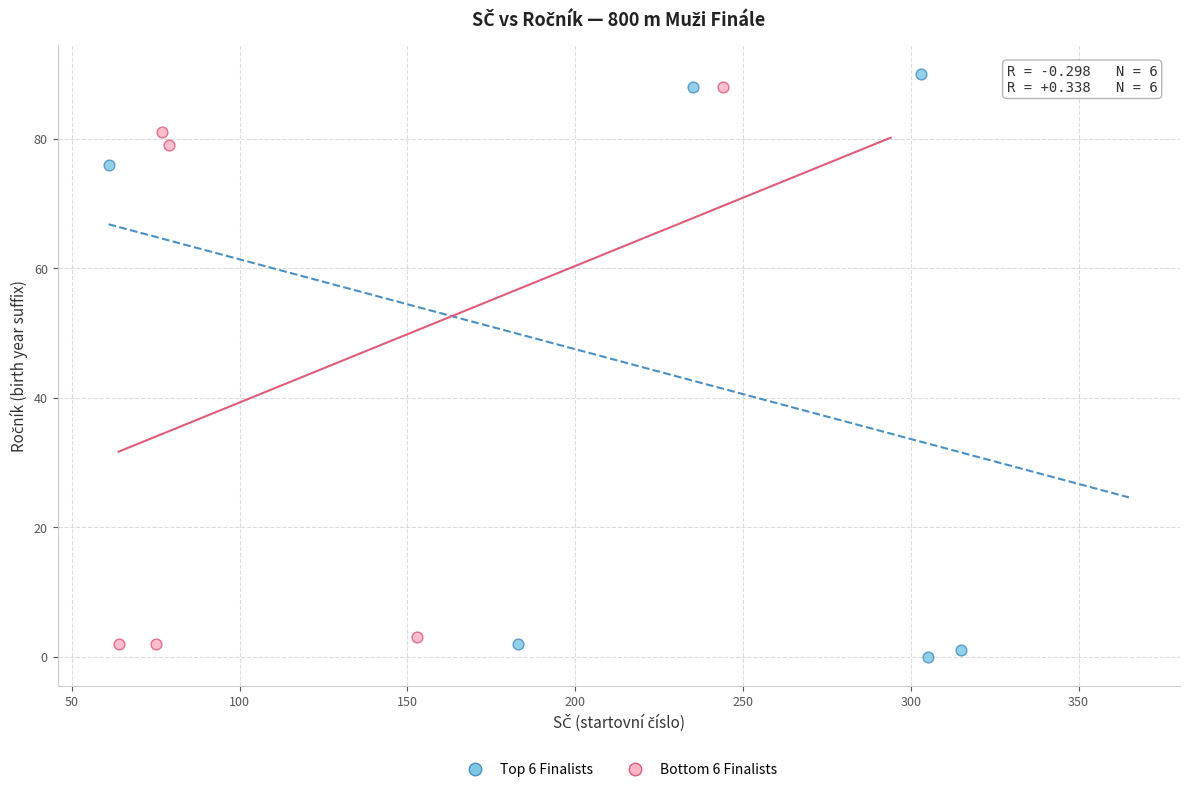

Which series reaches the maximum Y coordinate?

Top 6 Finalists